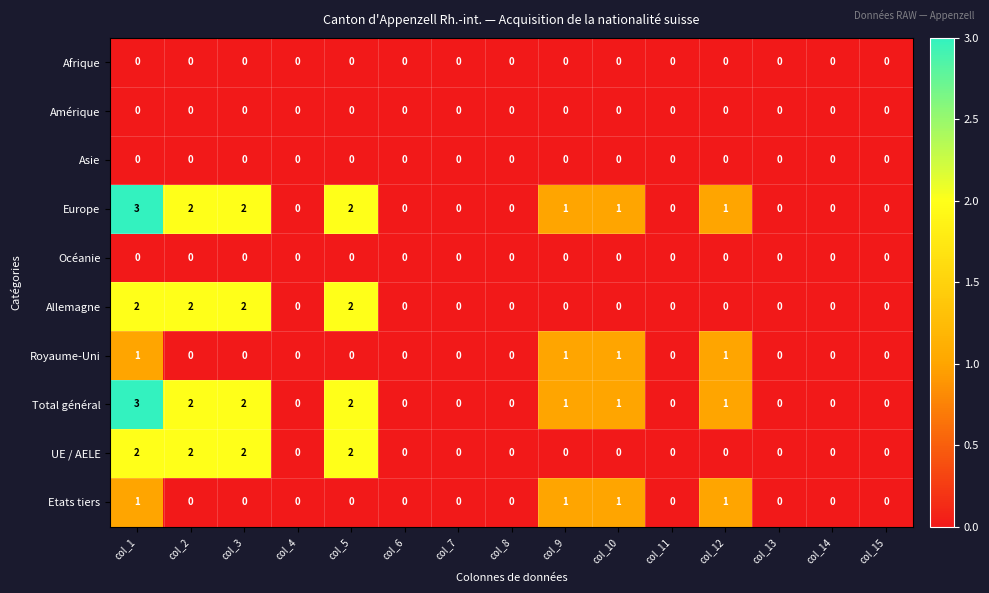

At which category is the sum across all series the highest?

col_1